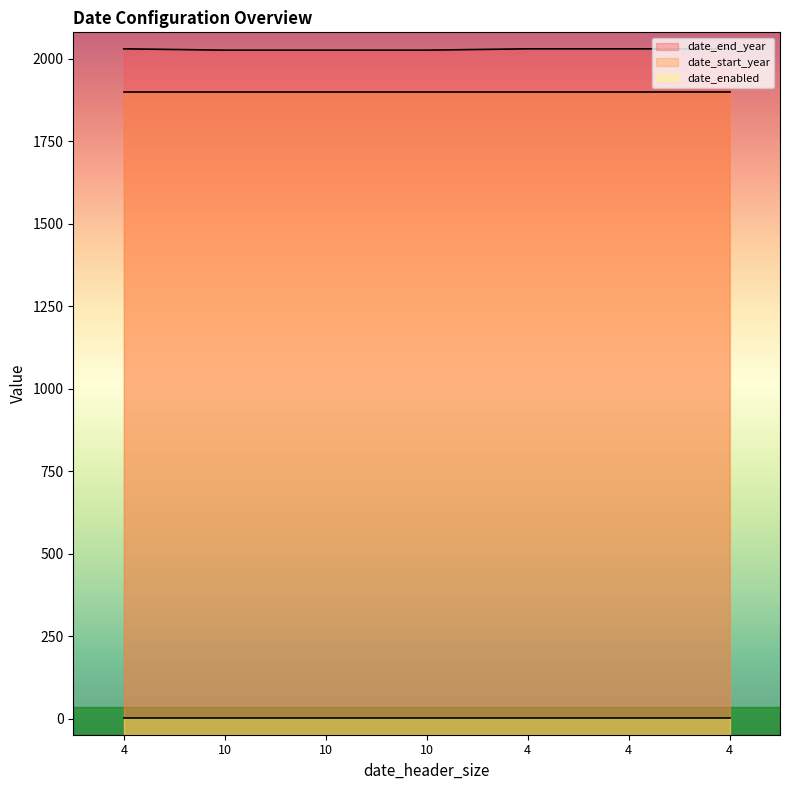

What is the label of the 1st point from the right?

4